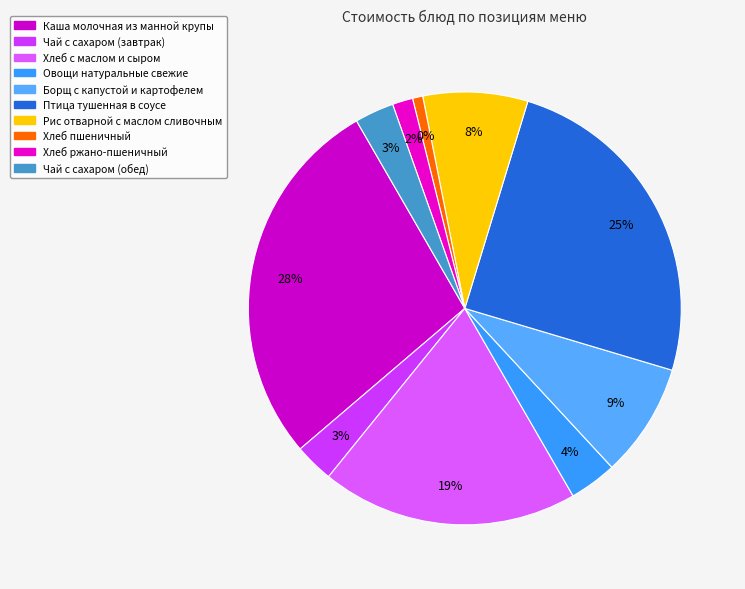

True or false: Чай с сахаром (обед) accounts for 3% of the total.

True